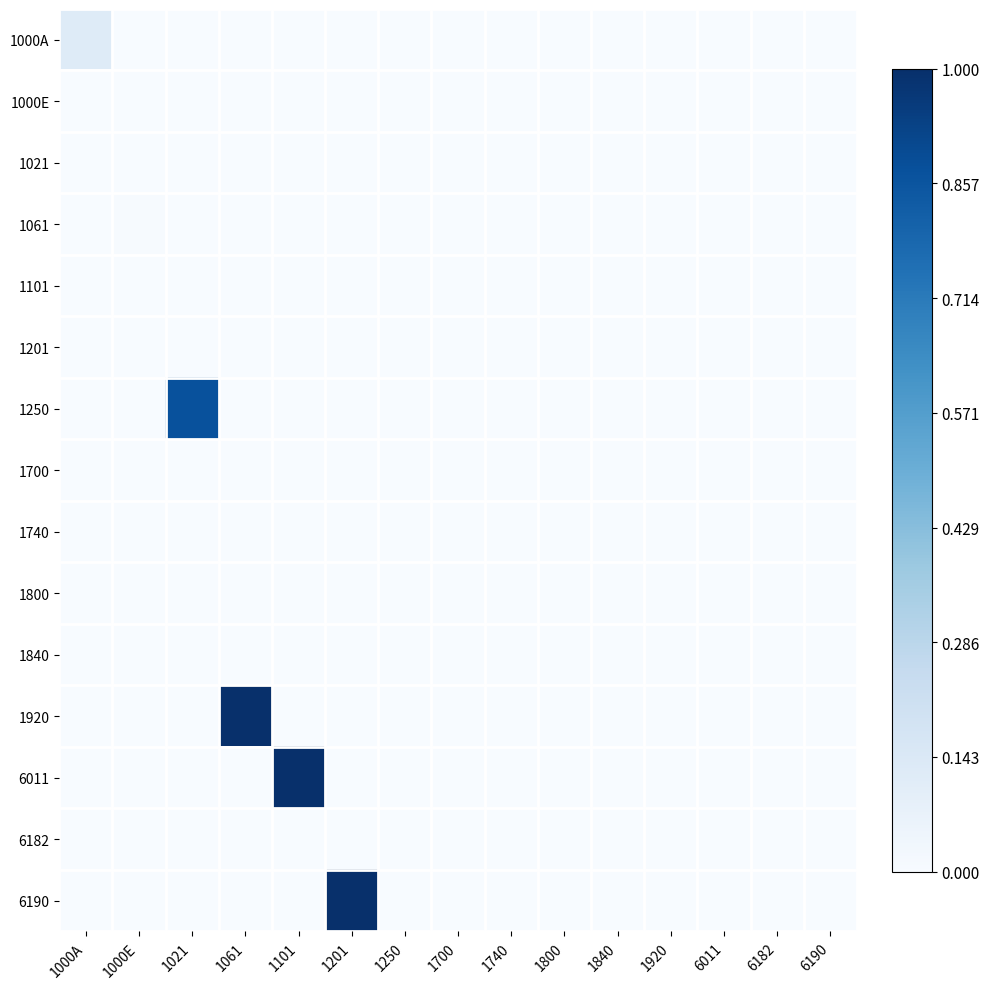

What is the total value across all series at 1021?

0.9